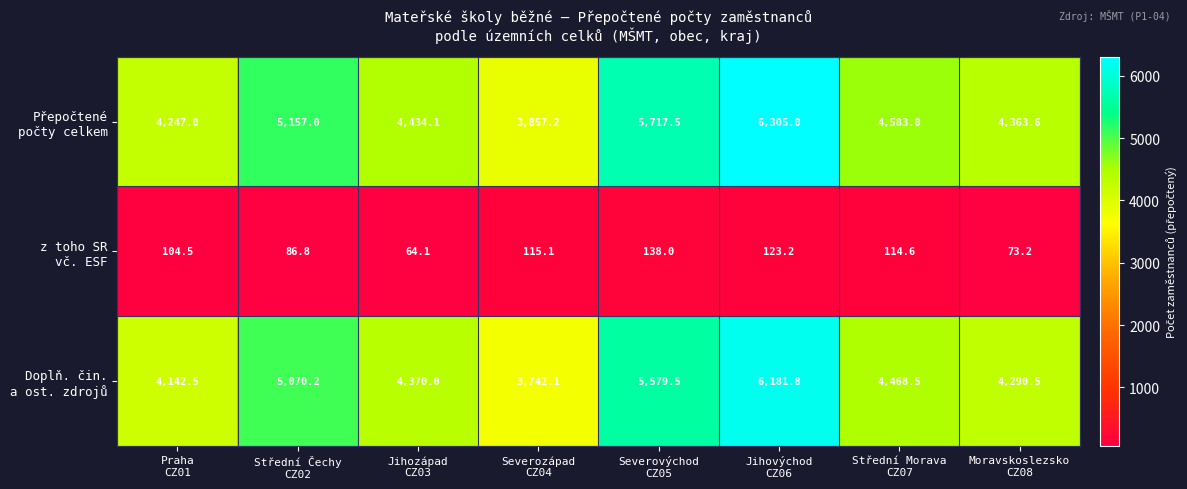

At how many categories does at least one series exceed 4749?

3